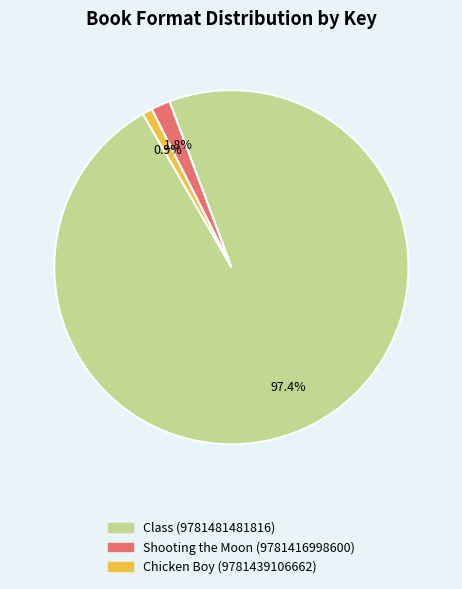

To the nearest percent, what portion does Class (9781481481816) represent?

97%